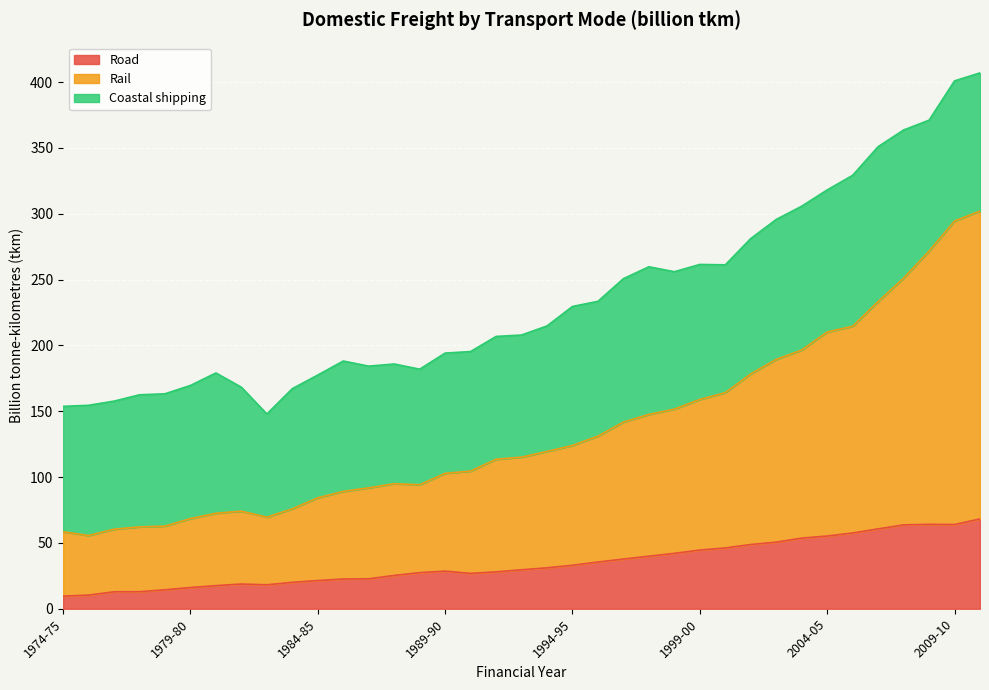

In Rail, how many points are lower than both neighbors (excluding endpoints)?

3